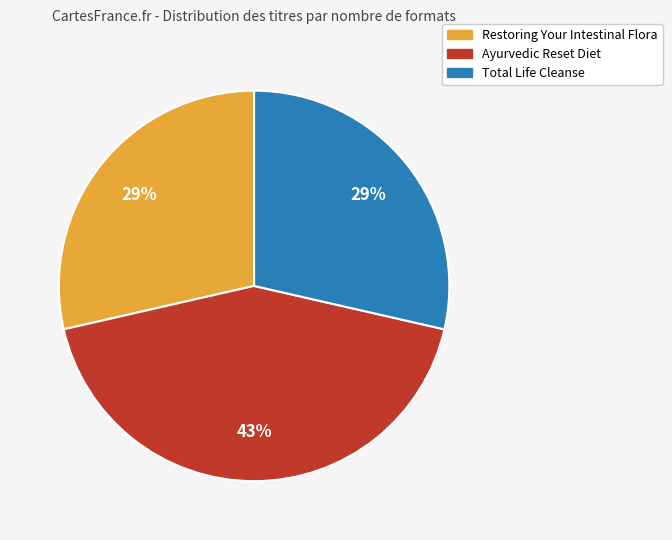

How many segments does this pie chart have?

3